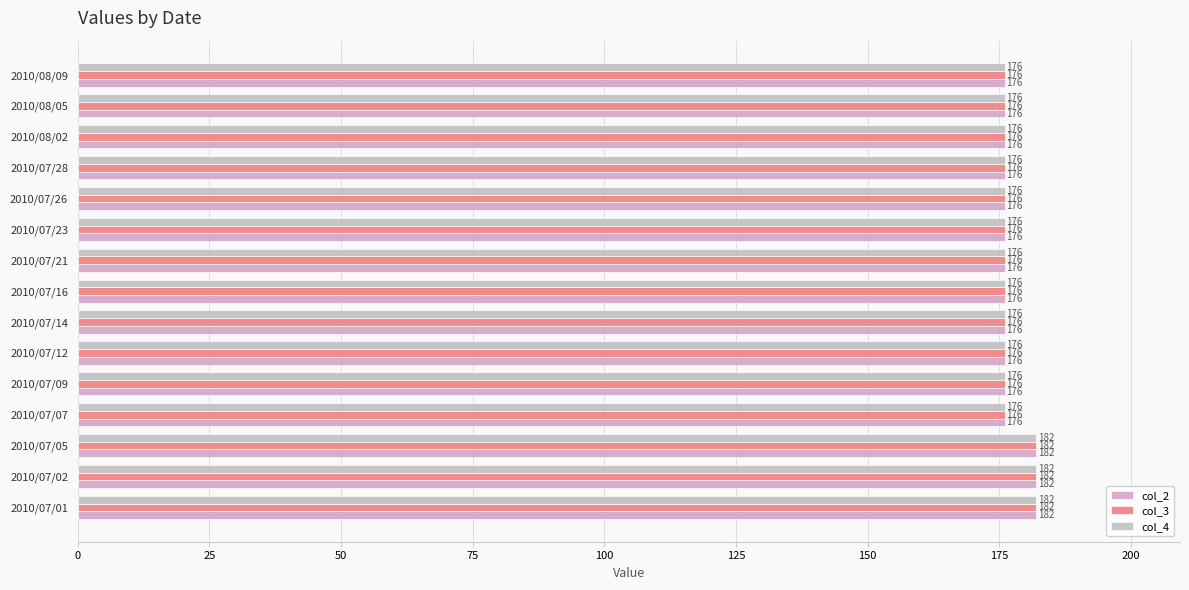

What are all the series names shown in the legend?

col_2, col_3, col_4